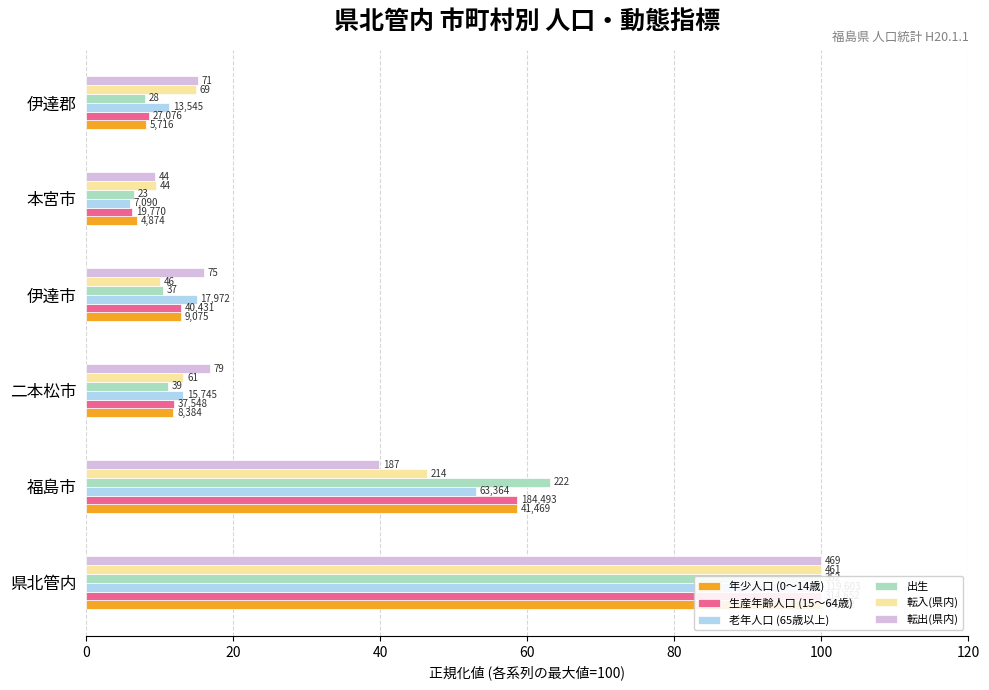

What is the difference between the maximum and second lowest values in the 転入(県内) series?

90.0